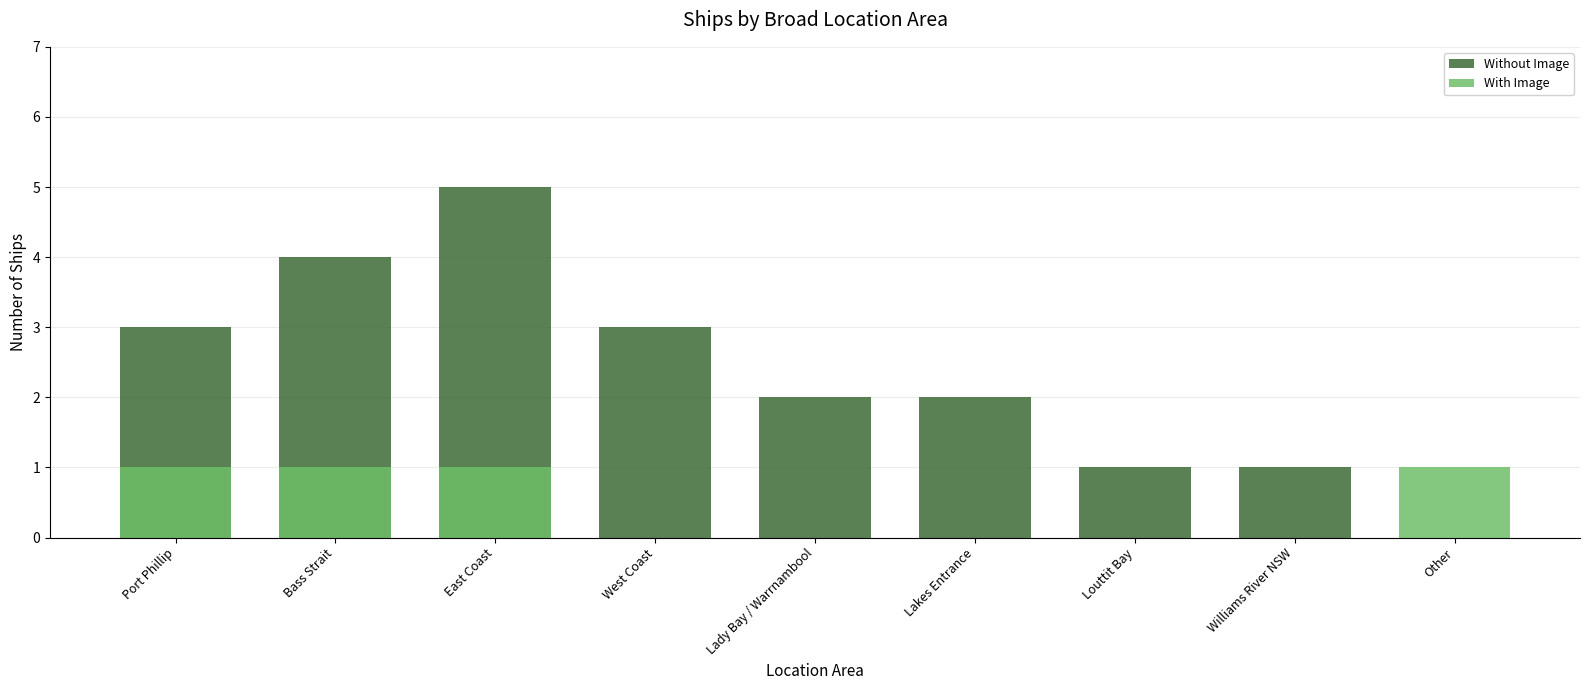

How many values in the With Image series exceed 0?

4